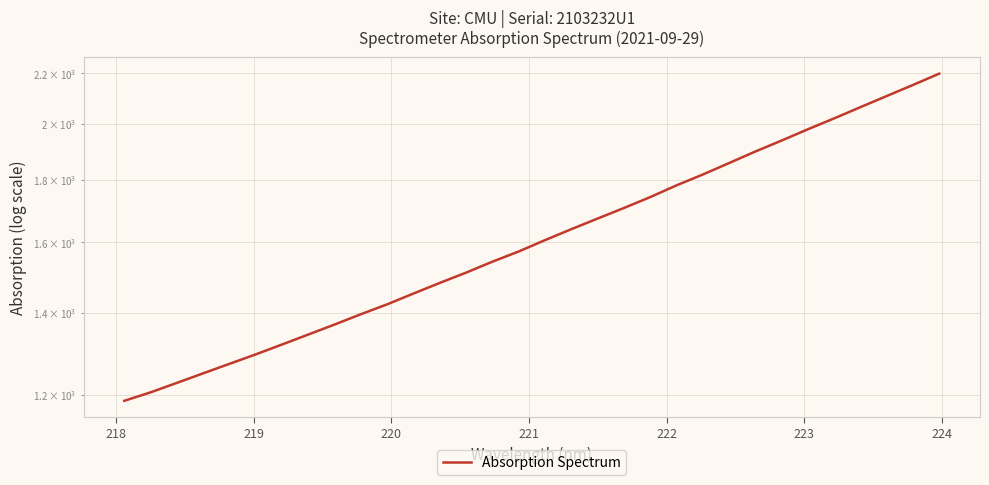

What is the difference between the maximum and minimum values?

1013.4